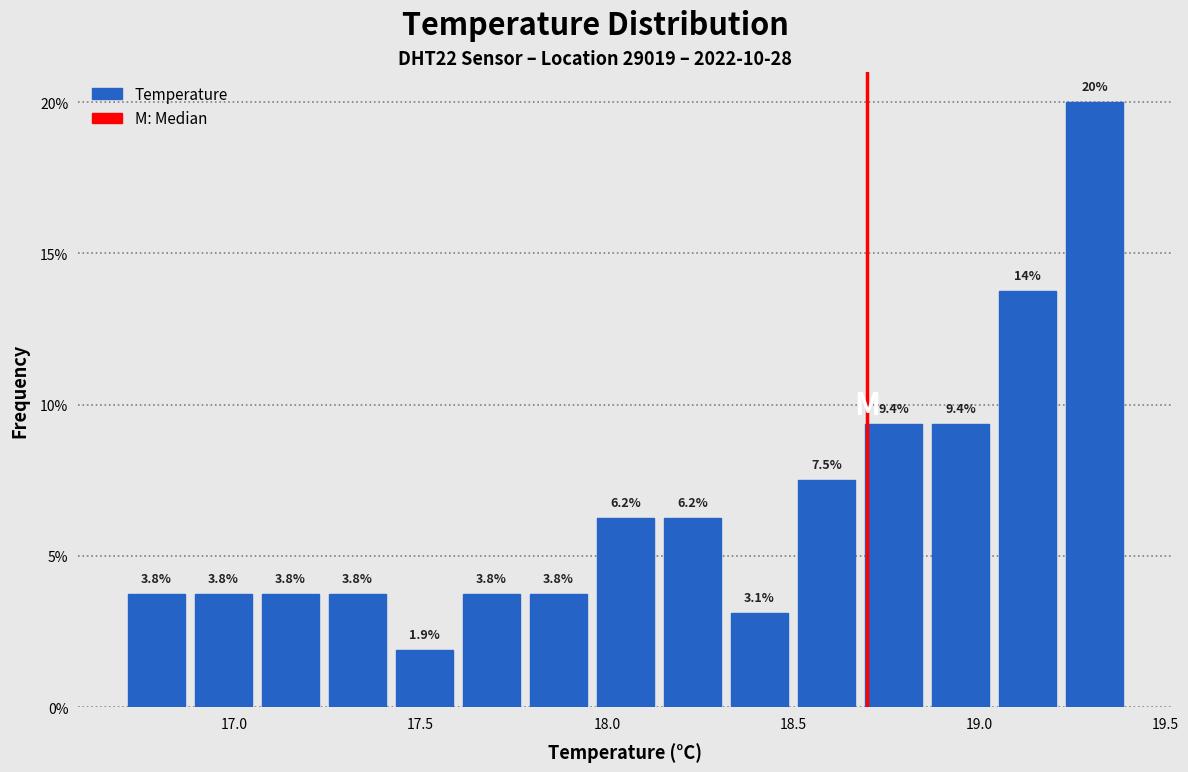

Read against the x-axis, roughly where is the centre of the tallest bar?

19.30